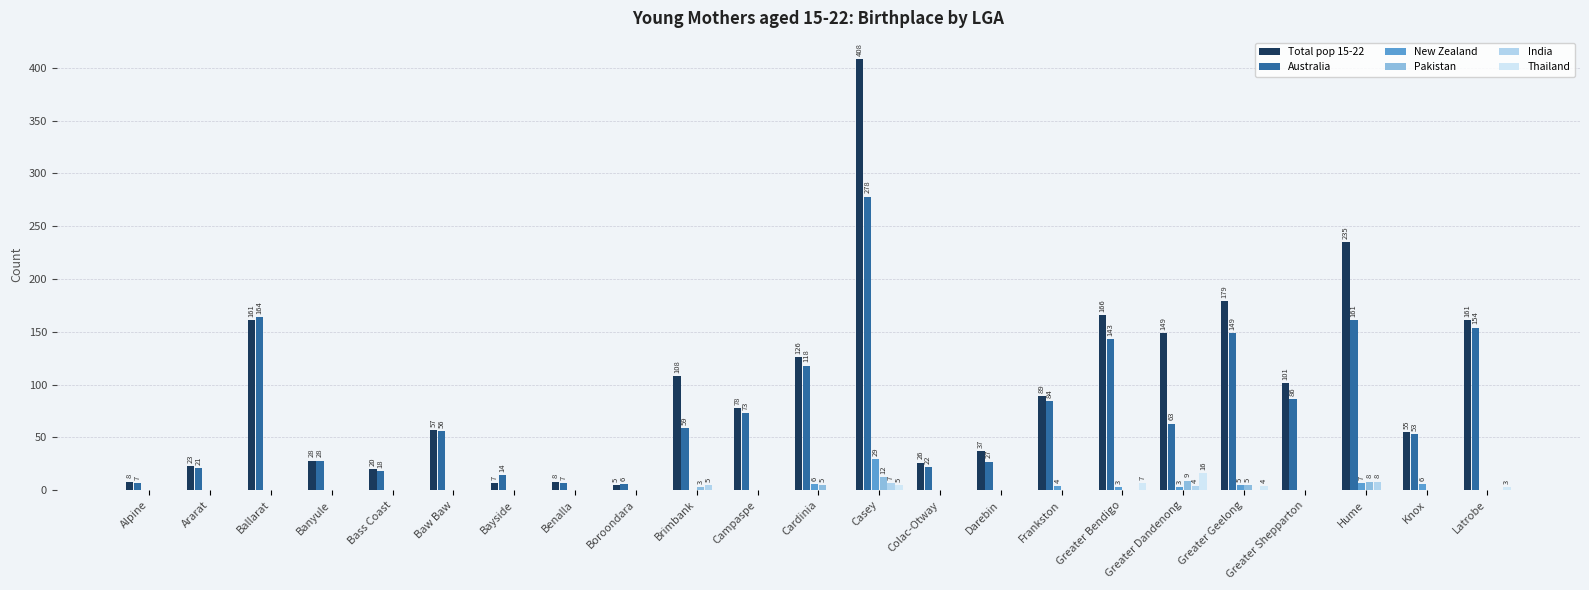

What is the difference between the highest and lowest values at Banyule?

28